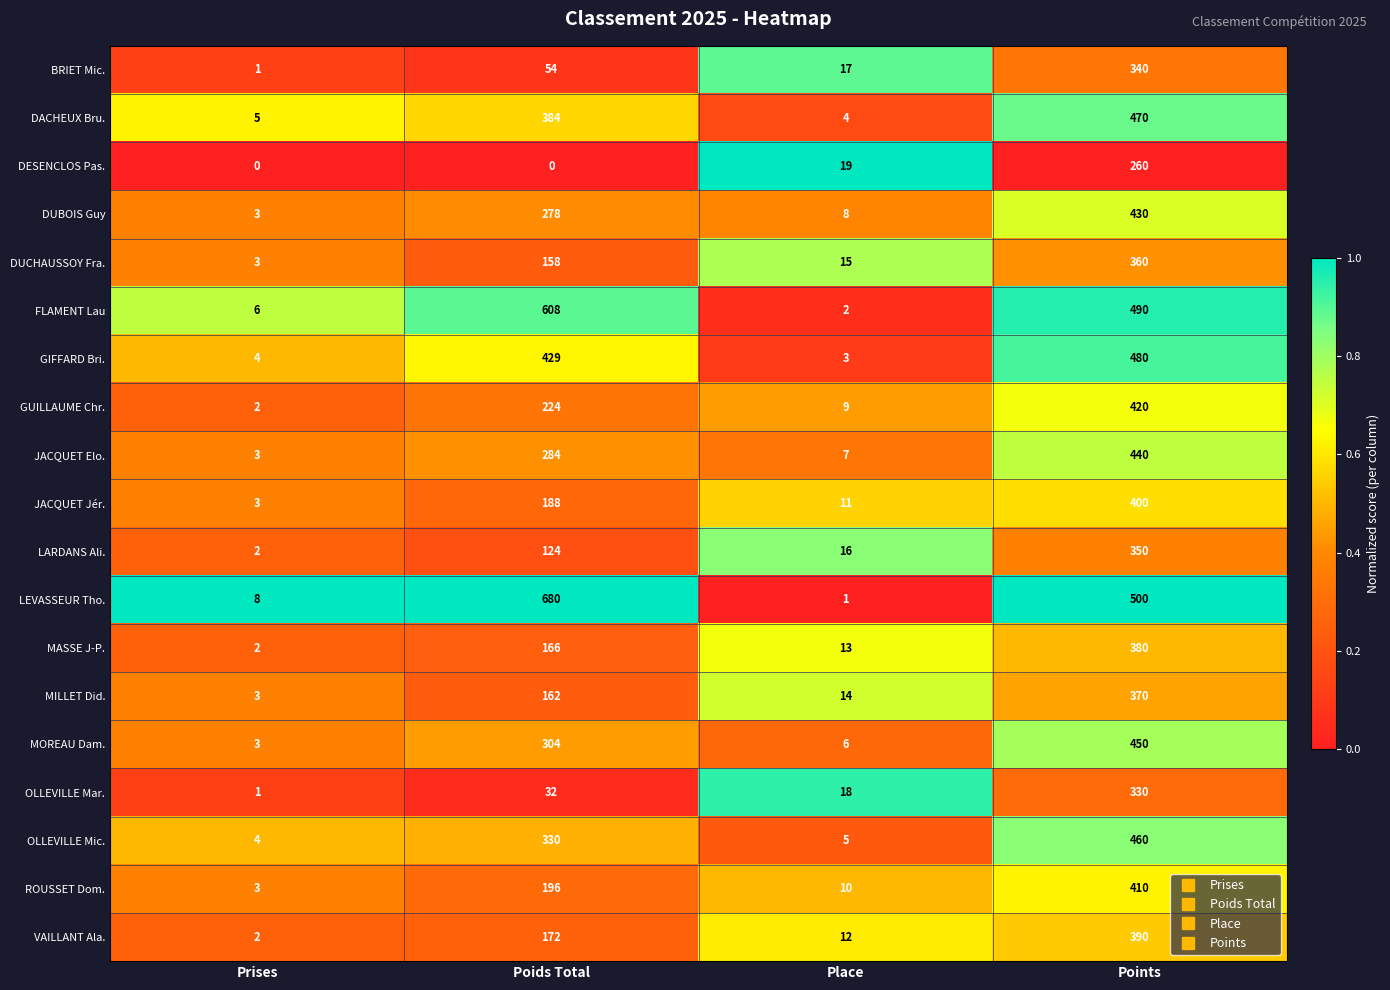

The LARDANS Ali. series shows 136 at Points. True or false?

False